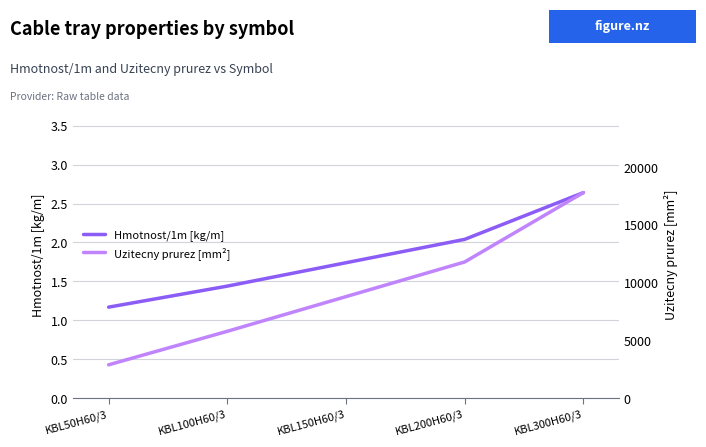

At which category is the sum across all series the highest?

KBL300H60/3